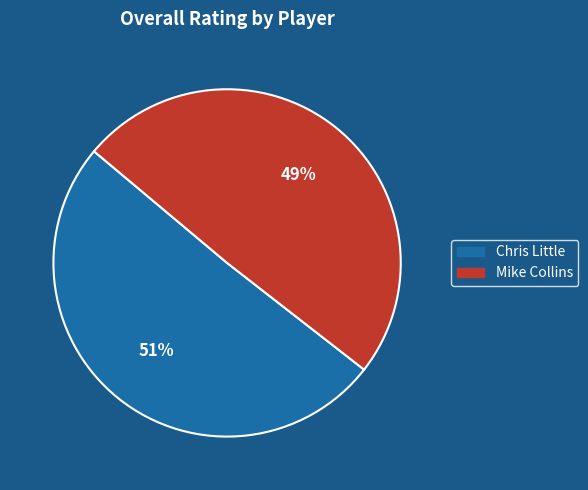

Rank the categories by value from lowest to highest.

Mike Collins, Chris Little